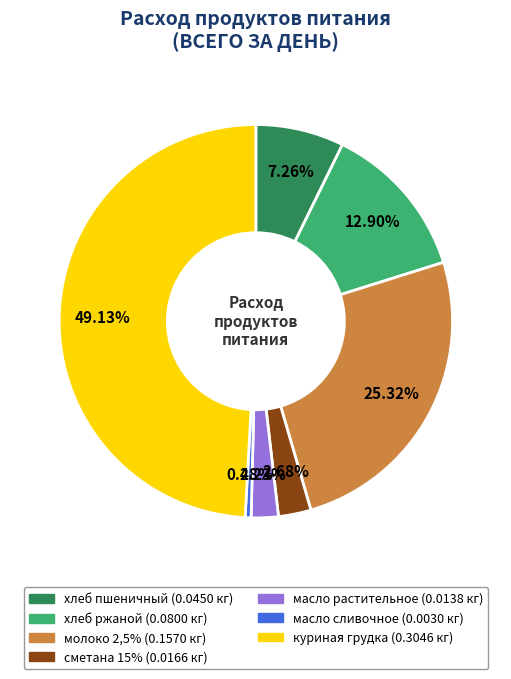

Does any single category account for the majority?

No